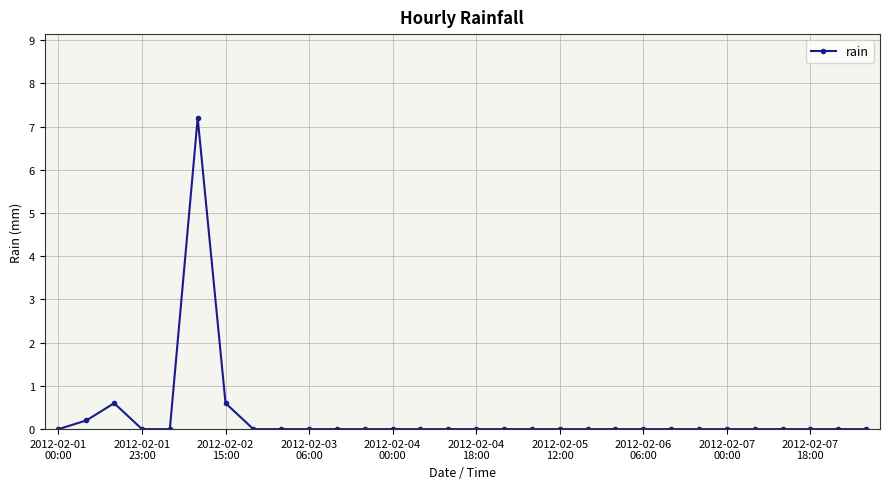

True or false: the data has more than 0 interior local peaks.

True